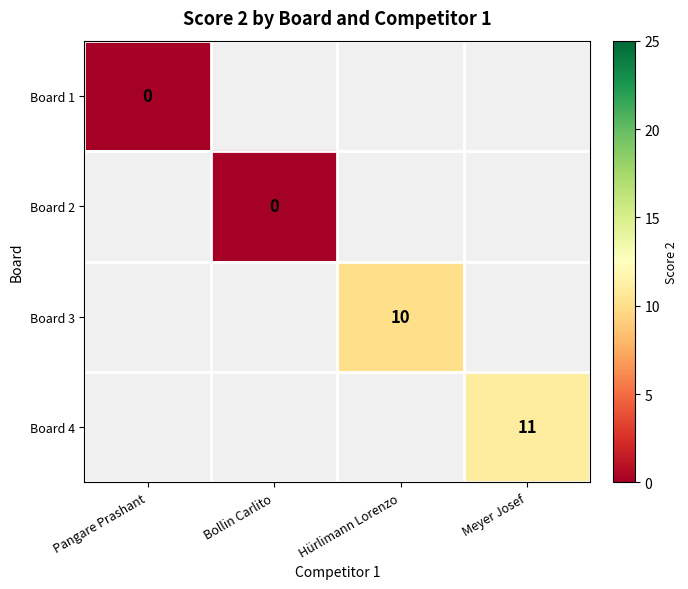

Rank the categories by Board 2 value from lowest to highest.

Pangare Prashant, Bollin Carlito, Hürlimann Lorenzo, Meyer Josef